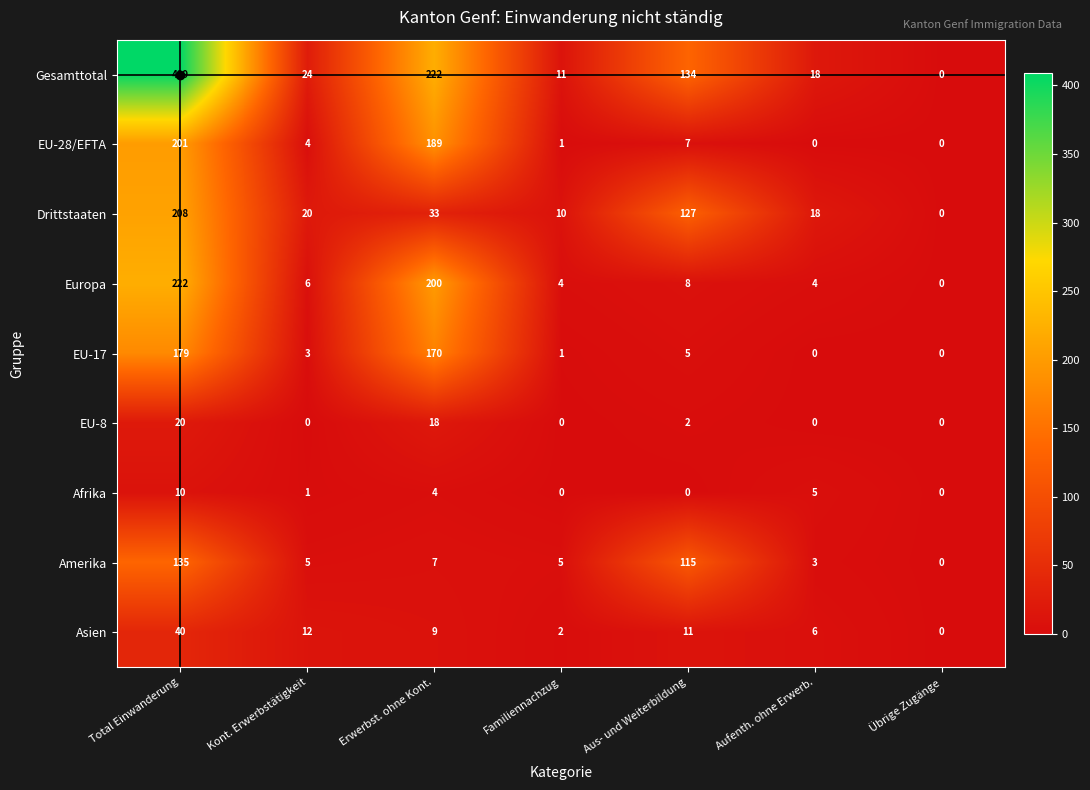

What is the difference between the second highest and minimum values in the EU-8 series?

18